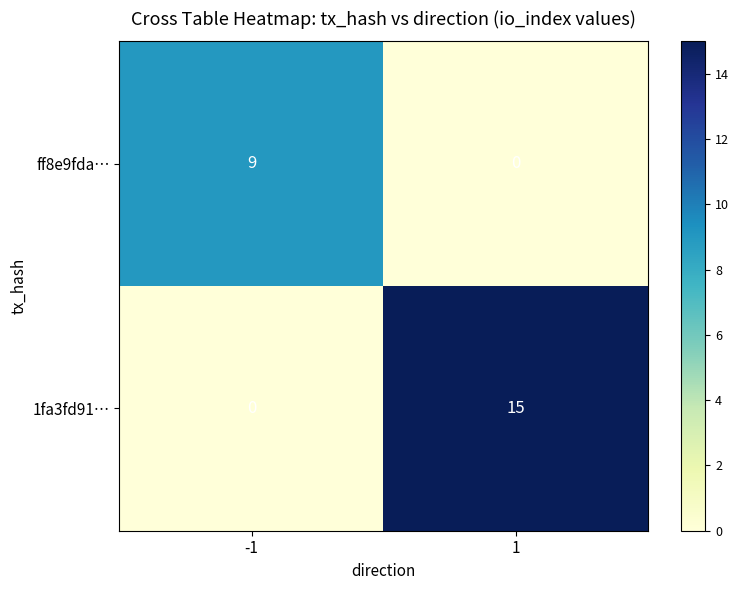

Reading left to right, list all the values displayed in this chart.

ff8e9fda…: 9	0
1fa3fd91…: 0	15